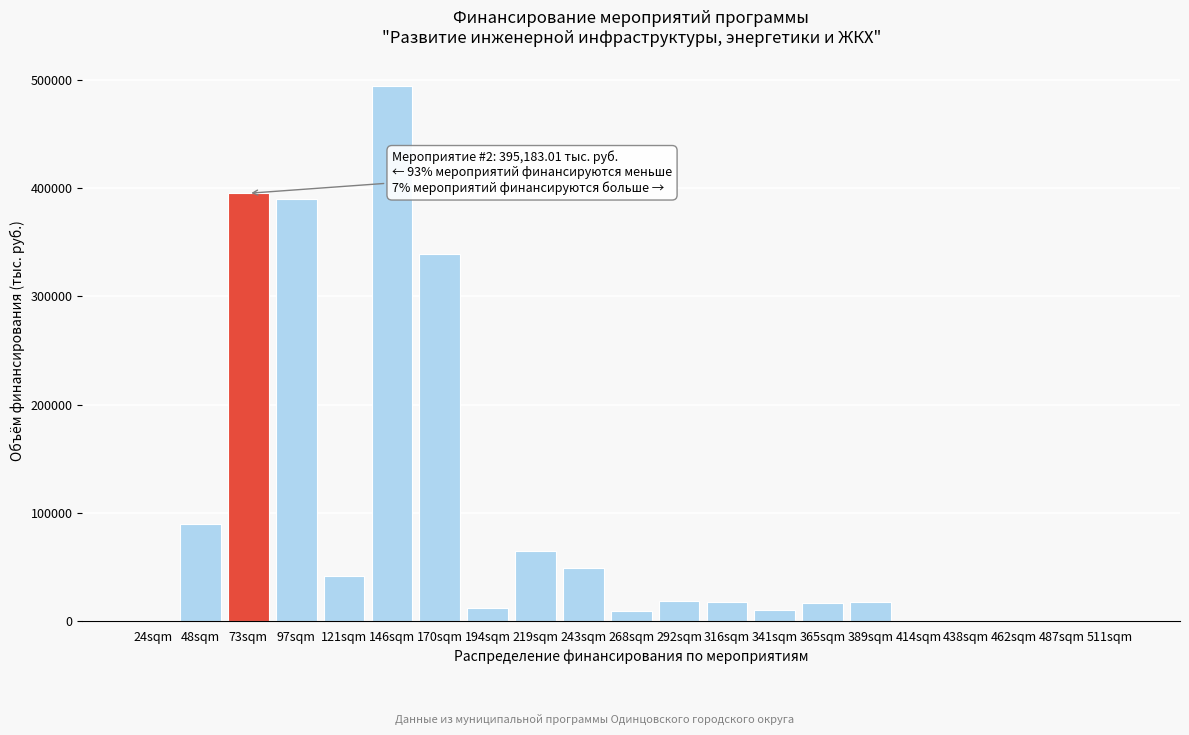

What is the greatest value displayed?

494356.1